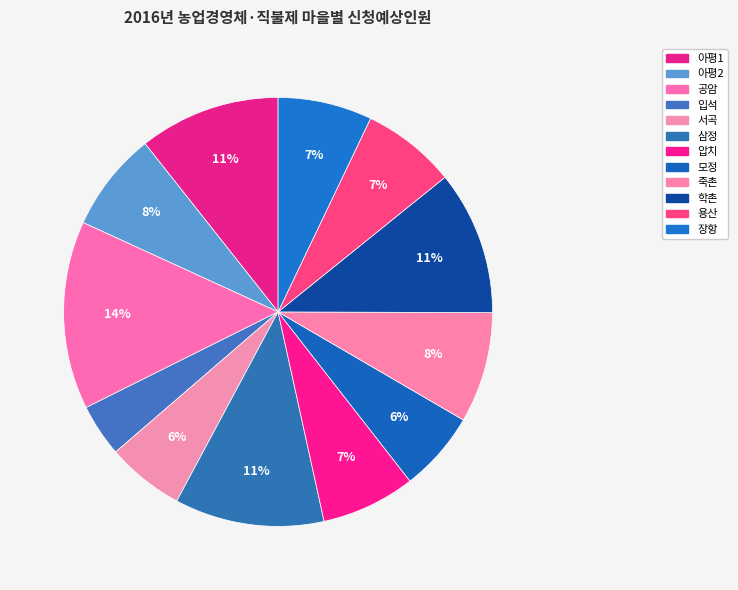

True or false: 입석 accounts for 4% of the total.

True